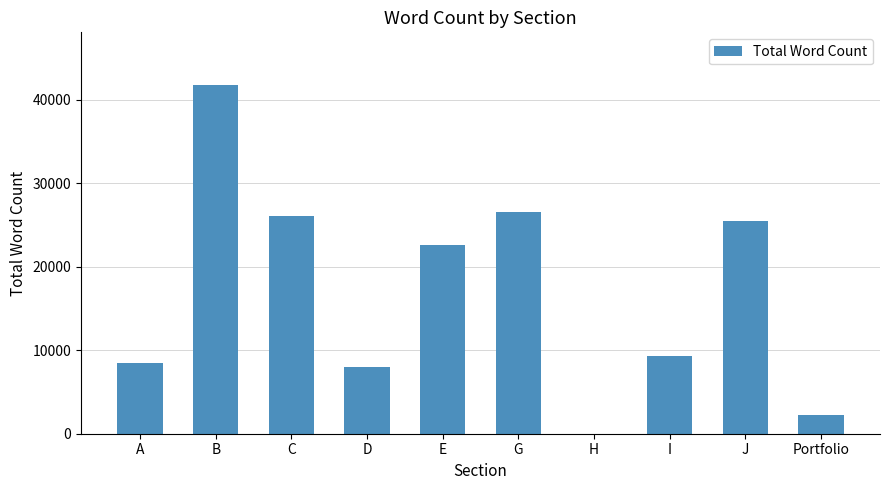

What is the sum of all values?

170634